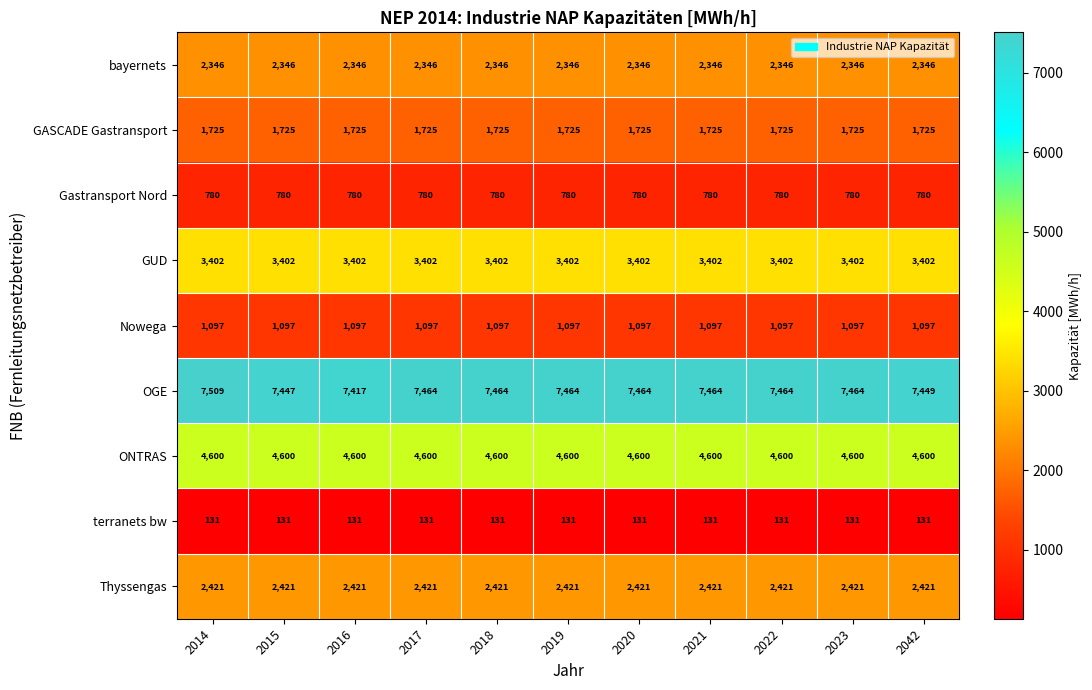

Rank the series by their maximum value, from highest to lowest.

OGE, ONTRAS, GUD, Thyssengas, bayernets, GASCADE Gastransport, Nowega, Gastransport Nord, terranets bw